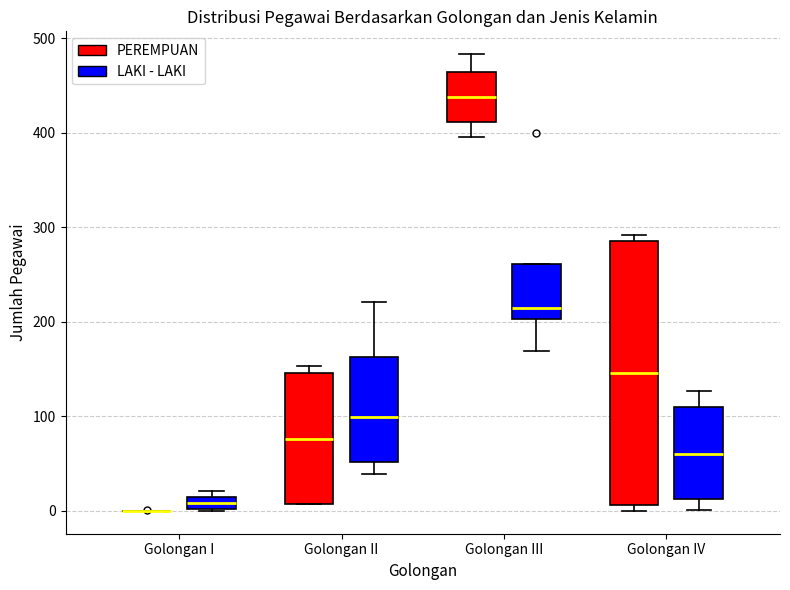

Where does the median line of the box for Golongan III (PEREMPUAN) sit on the y-axis? The values are not printed on the chart, so give them approximately, as read against the axis.

440